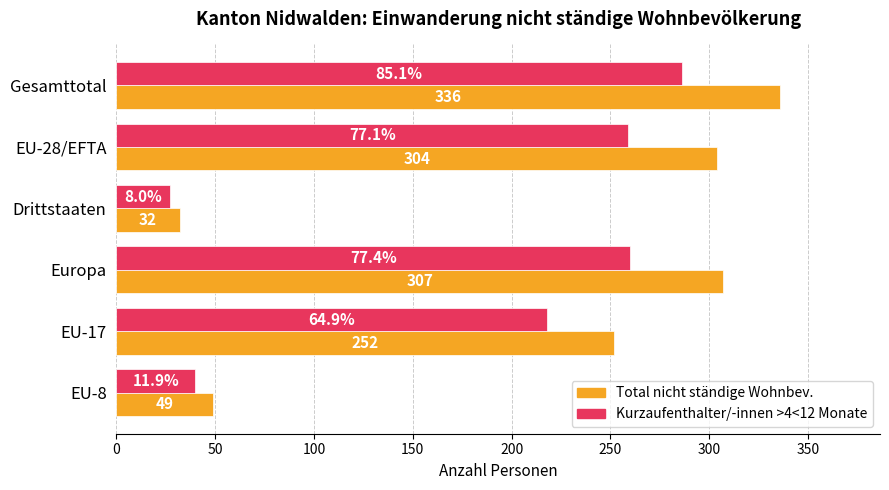

How many data points in Kurzaufenthalter/-innen >4<12 Monate are less than 259?

3